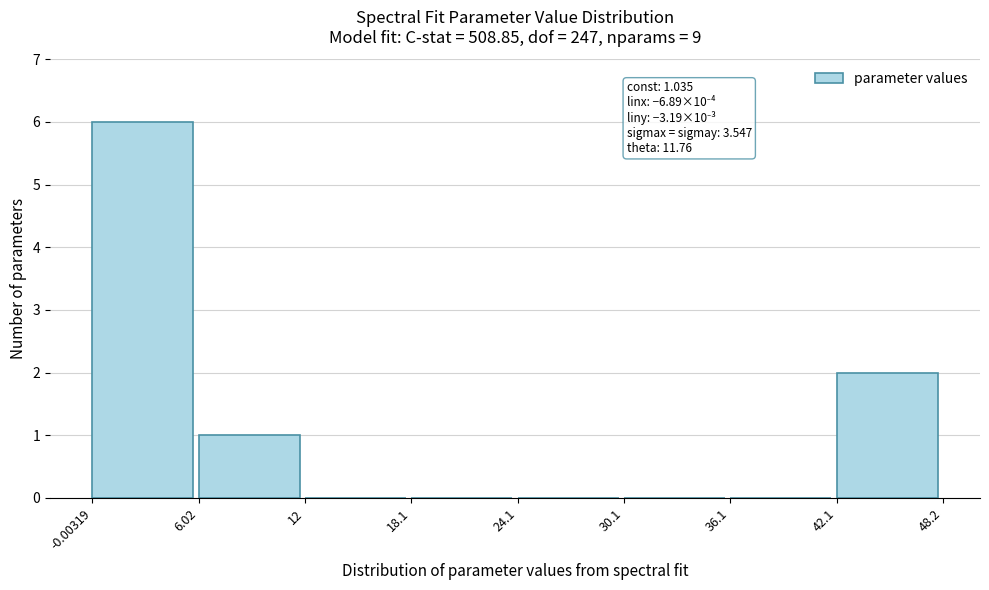

Over which range of the x-axis is the bar tallest?

-0.00319 to 6.02